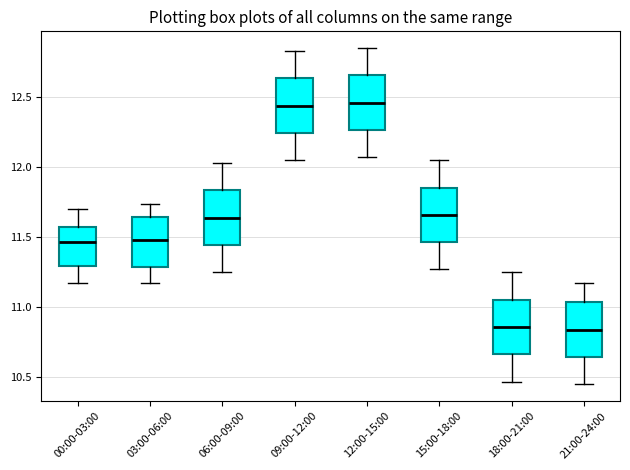

Where does the median line of the box for 00:00-03:00 sit on the y-axis? The values are not printed on the chart, so give them approximately, as read against the axis.

11.45